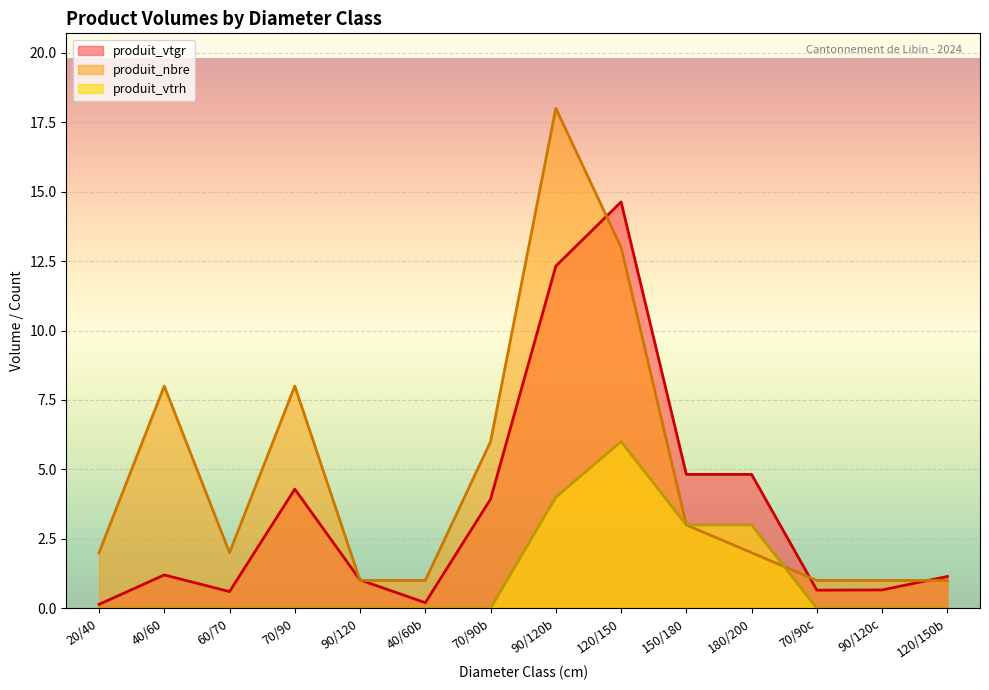

Between 70/90 and 120/150b, which series saw the biggest shift?

produit_nbre